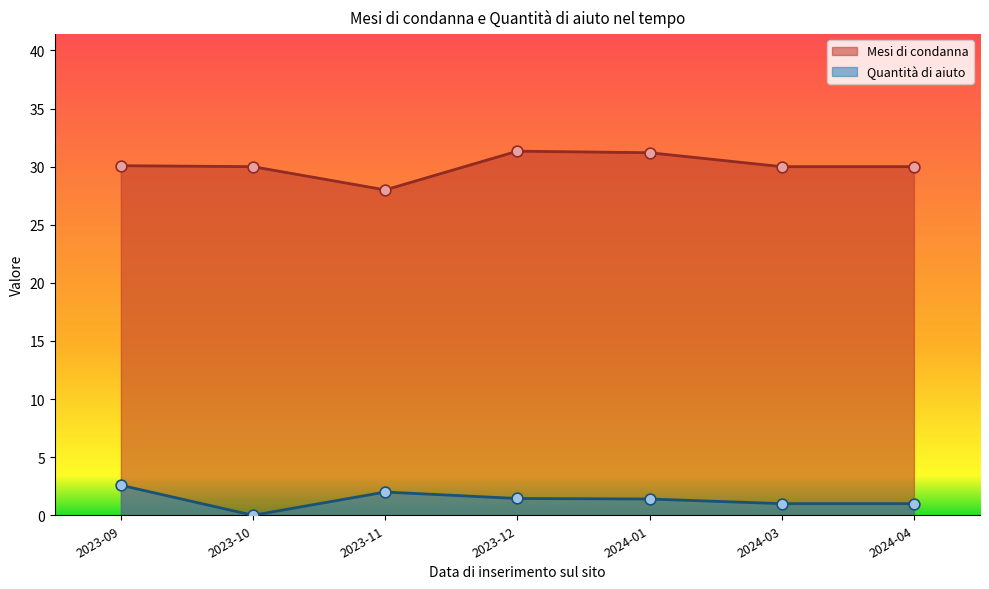

Is the value of Quantità di aiuto at 2024-01 greater than the value of Mesi di condanna at 2023-10?

No